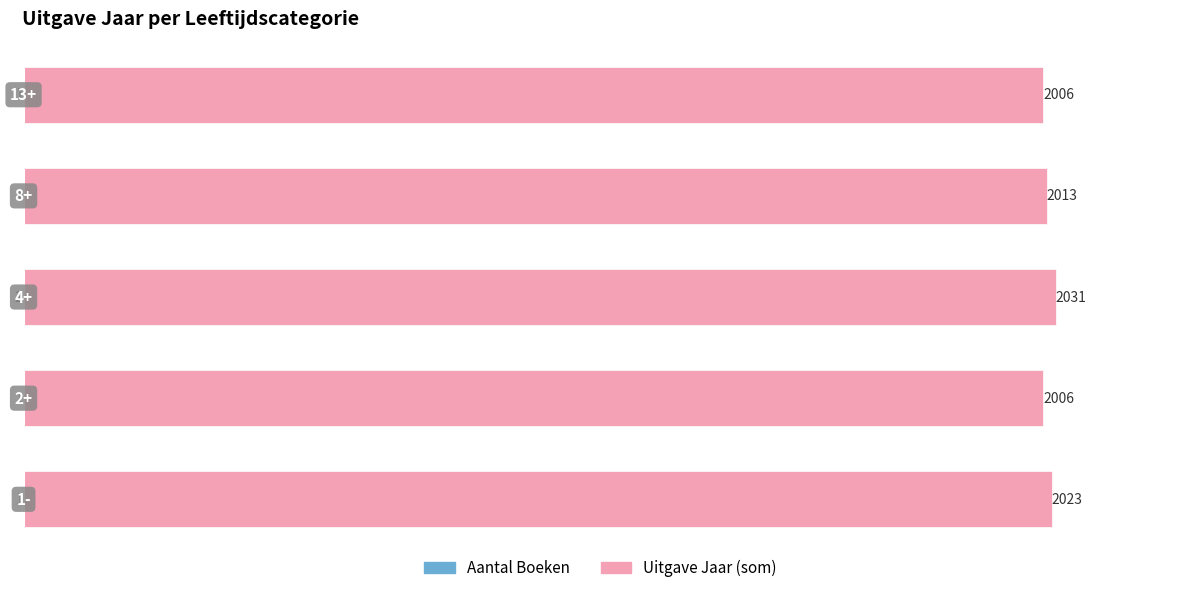

How many values in the Aantal Boeken series are below -1?

1